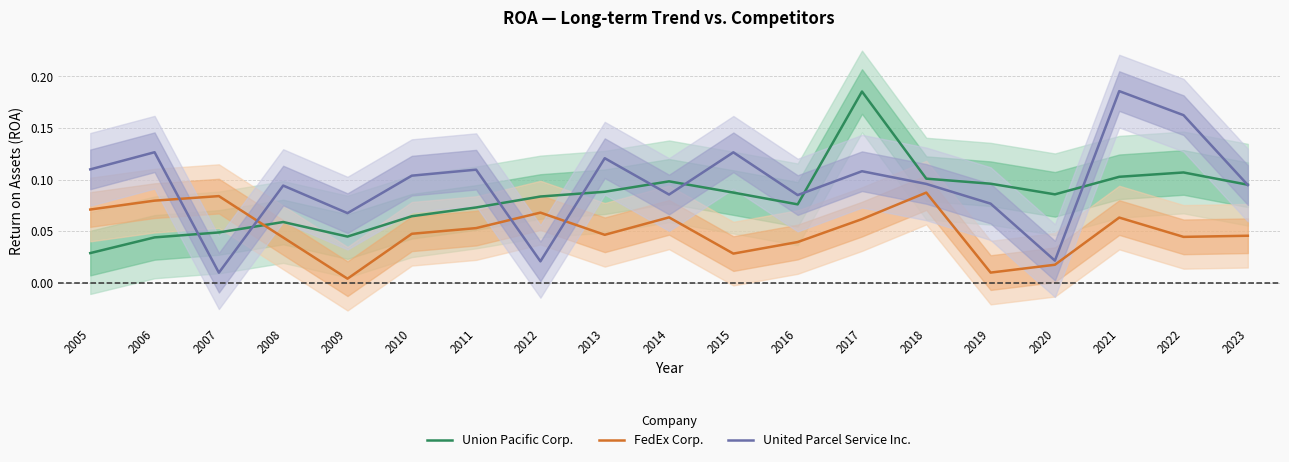

Rank the categories by United Parcel Service Inc. value from highest to lowest.

2021, 2022, 2006, 2015, 2013, 2005, 2011, 2017, 2010, 2018, 2023, 2008, 2014, 2016, 2019, 2009, 2020, 2012, 2007